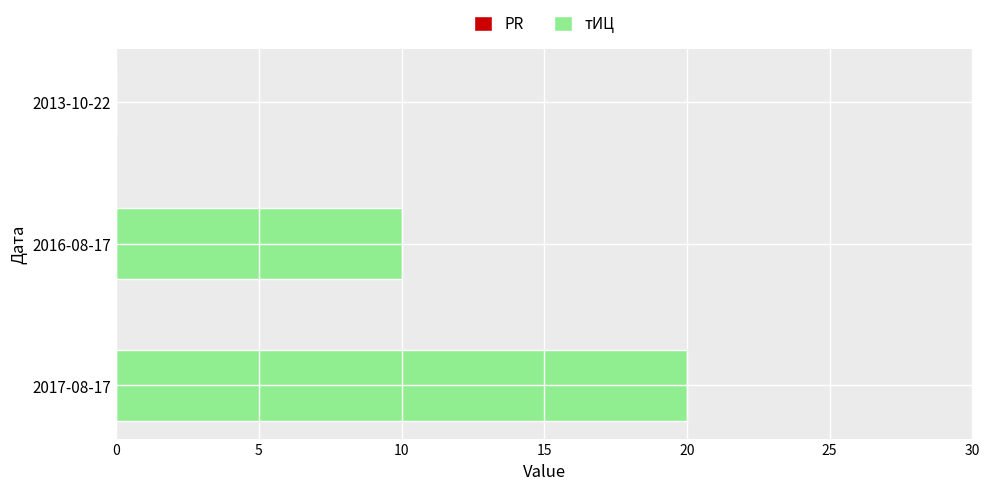

What is the sum of all values?

30